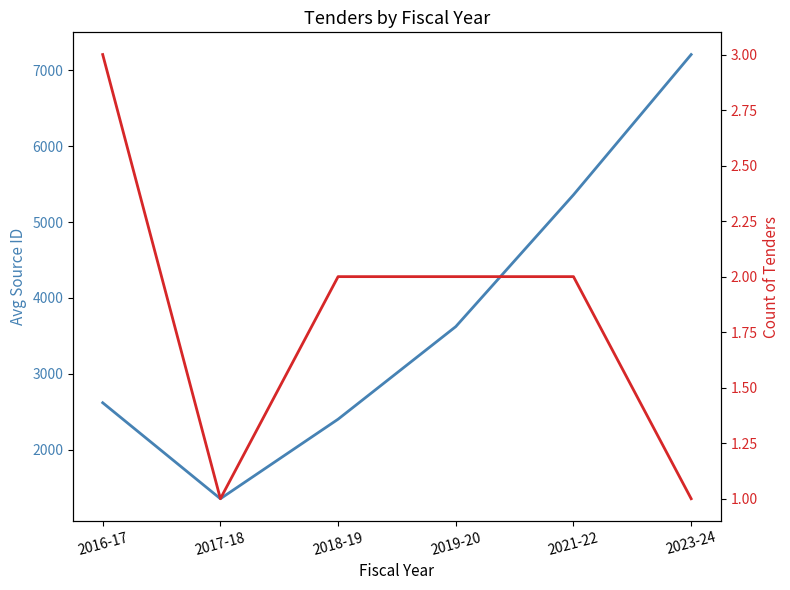

Which series has the widest spread of values?

Avg Source ID